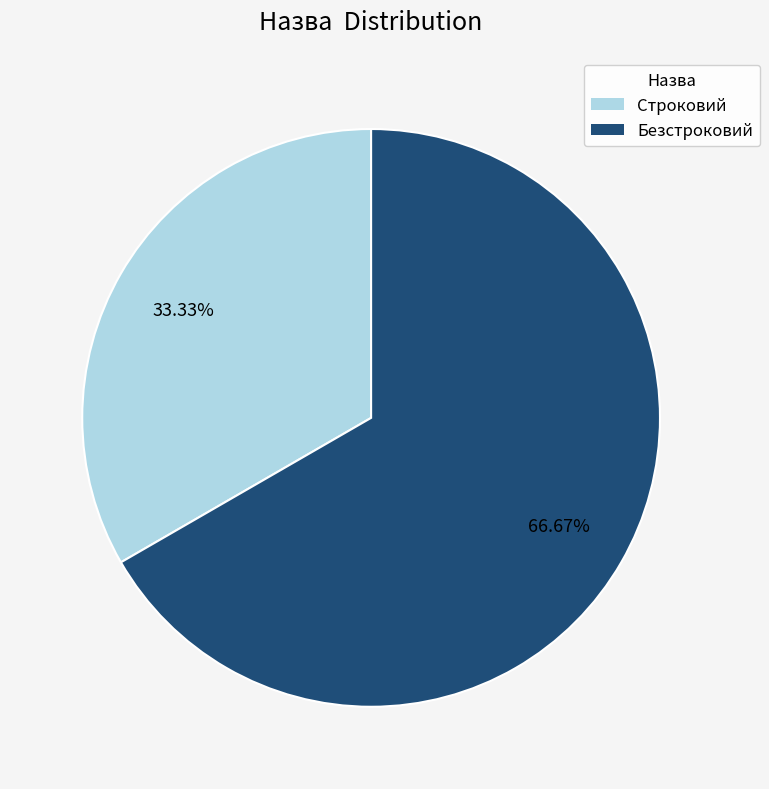

True or false: Безстроковий accounts for 81% of the total.

False